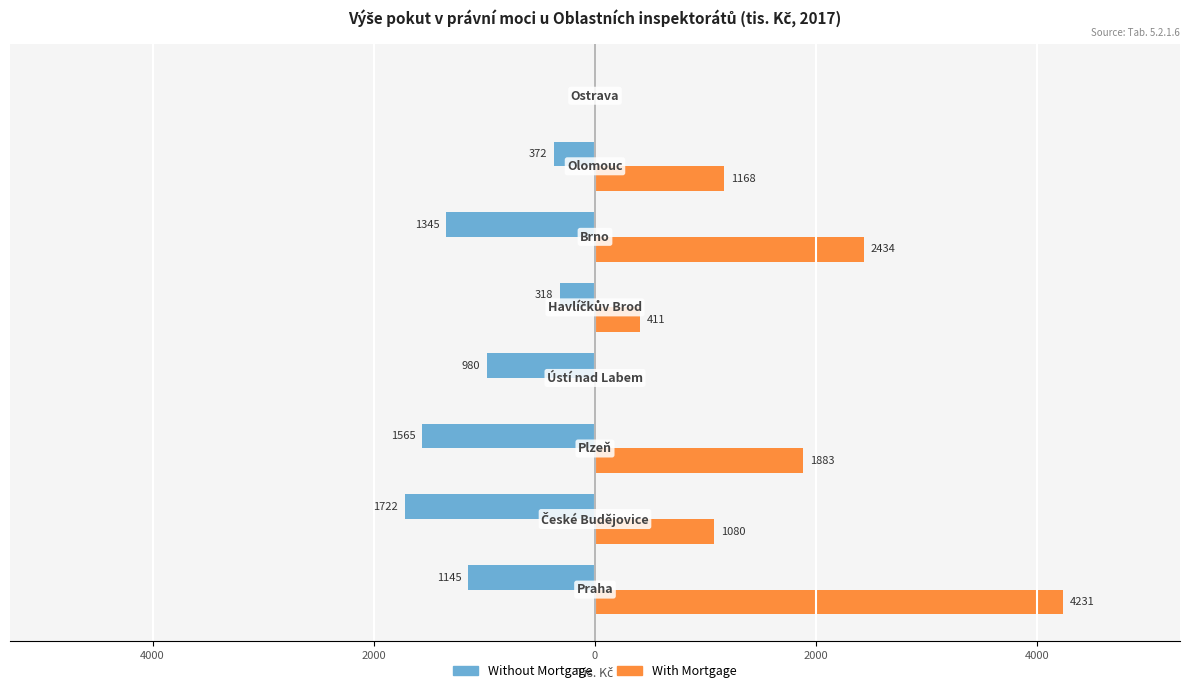

What are all the series names shown in the legend?

Without Mortgage, With Mortgage